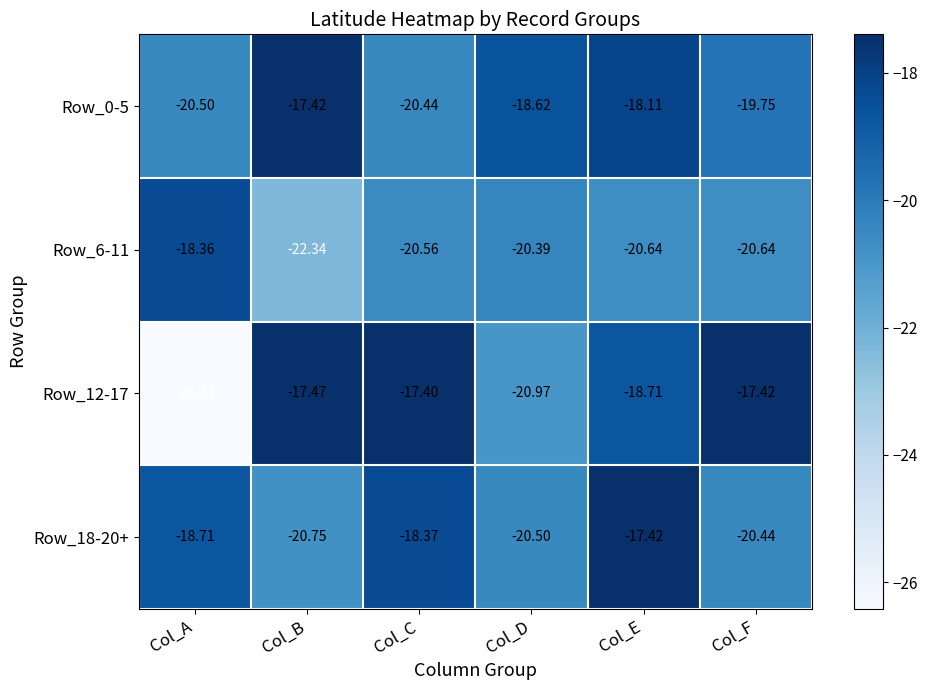

Which category has the lowest value in the Row_0-5 series?

Col_A